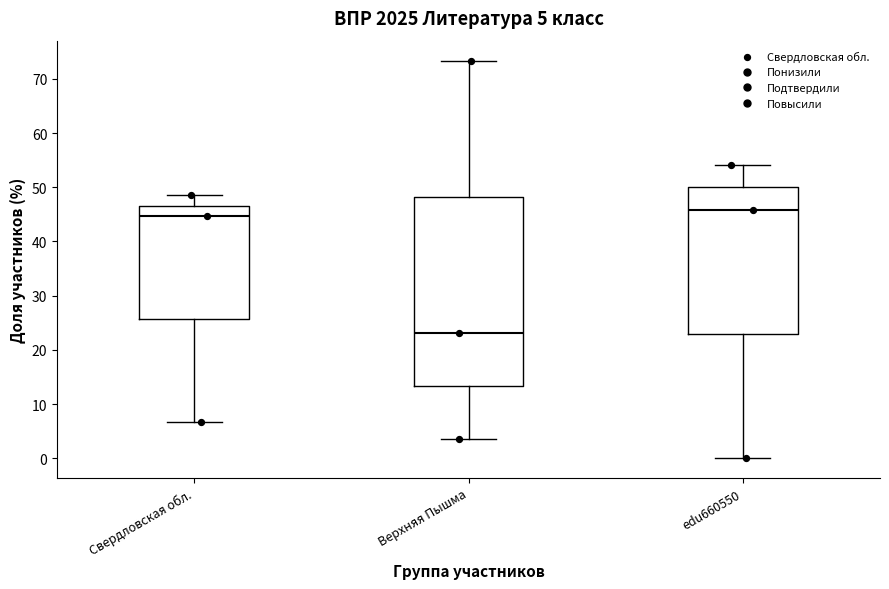

Which box has the highest median line?

edu660550